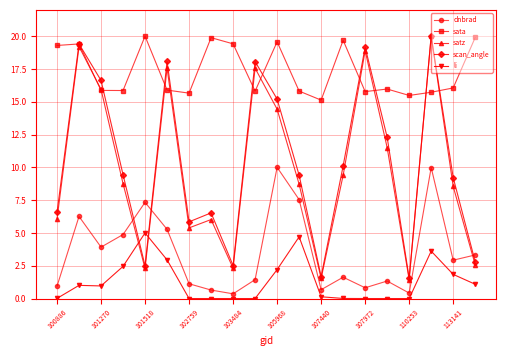

What is the greatest value displayed?

20.0